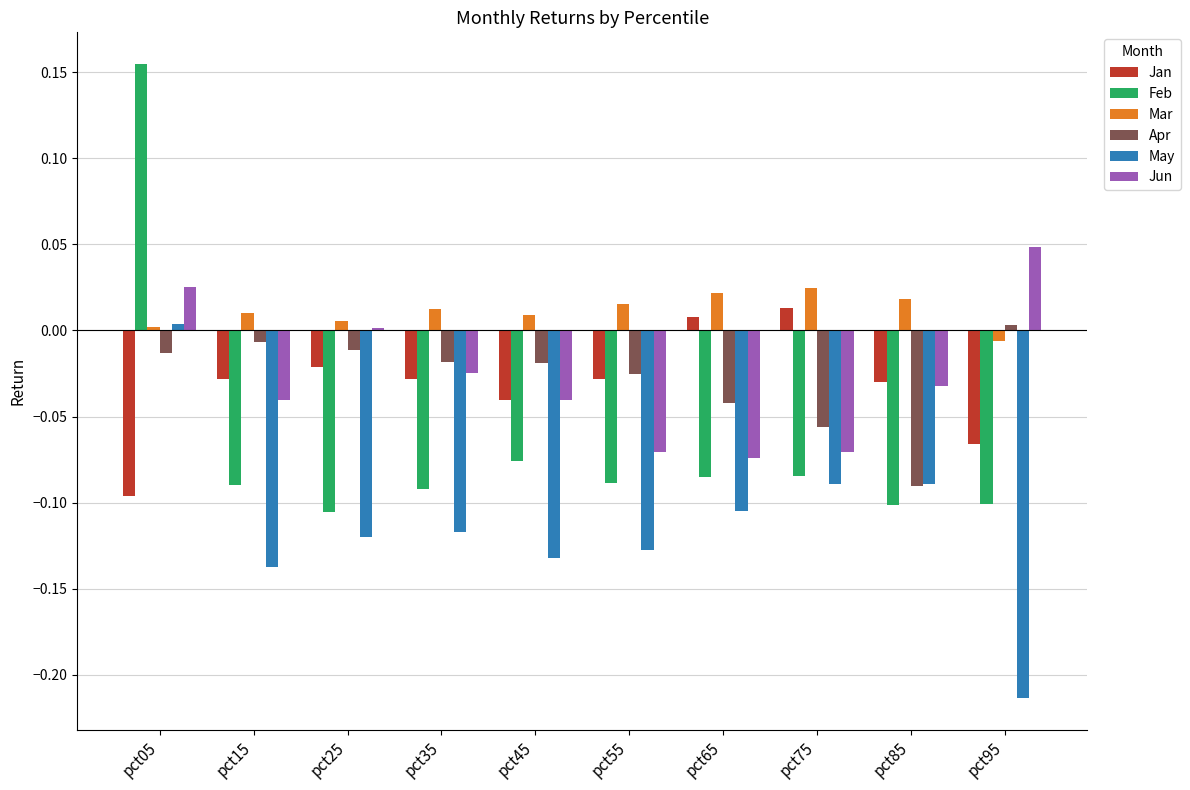

Which category has the highest value in the May series?

pct05